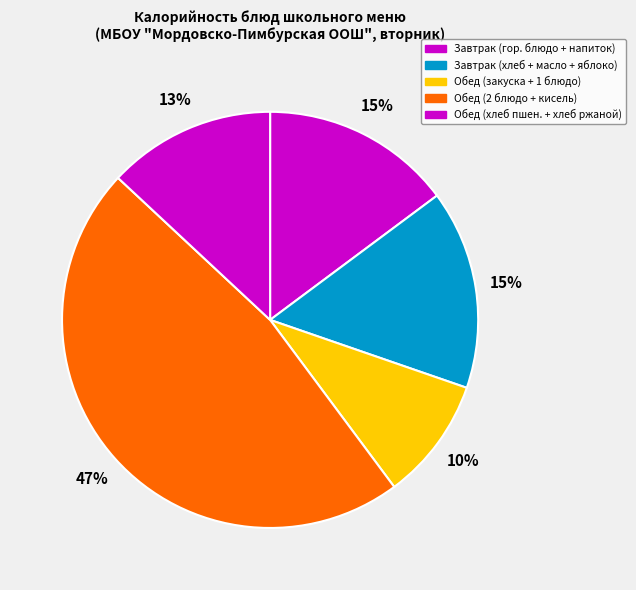

Count the number of slices in the pie.

5